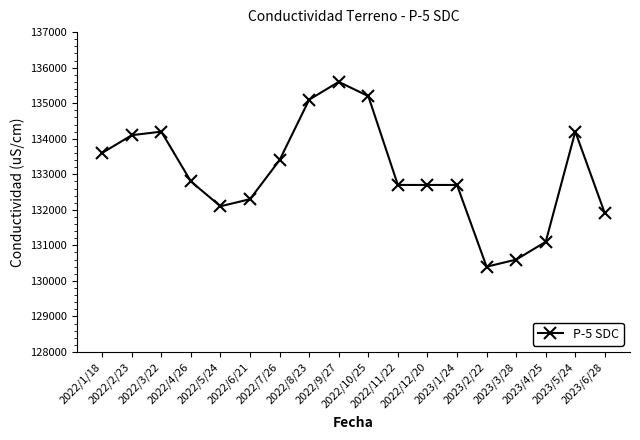

Which has a higher value, 2023/4/25 or 2022/5/24?

2022/5/24